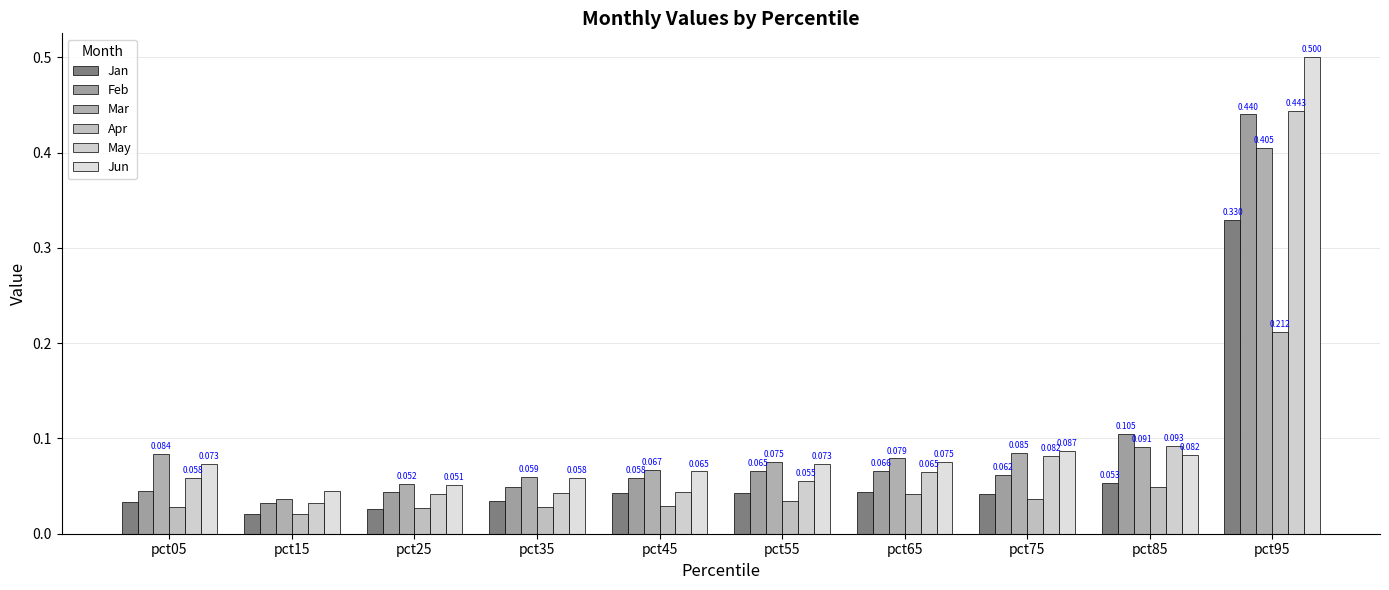

What is the value of the Feb bar at the 6th from the left?

0.1